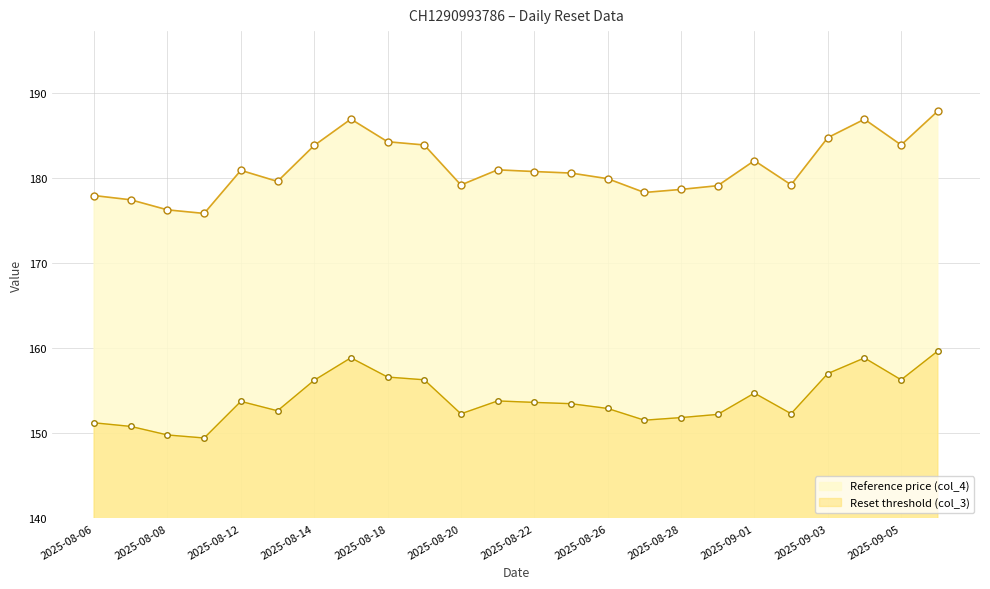

In Reset threshold (col_3), how many points are lower than both neighbors (excluding endpoints)?

6